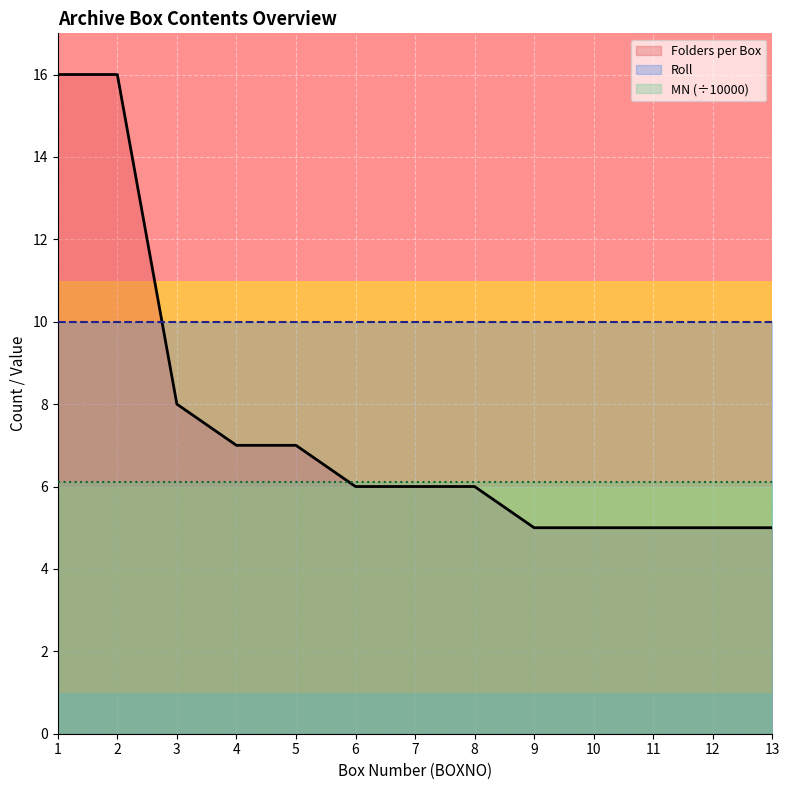

What is the highest value of the Roll series?

10.0